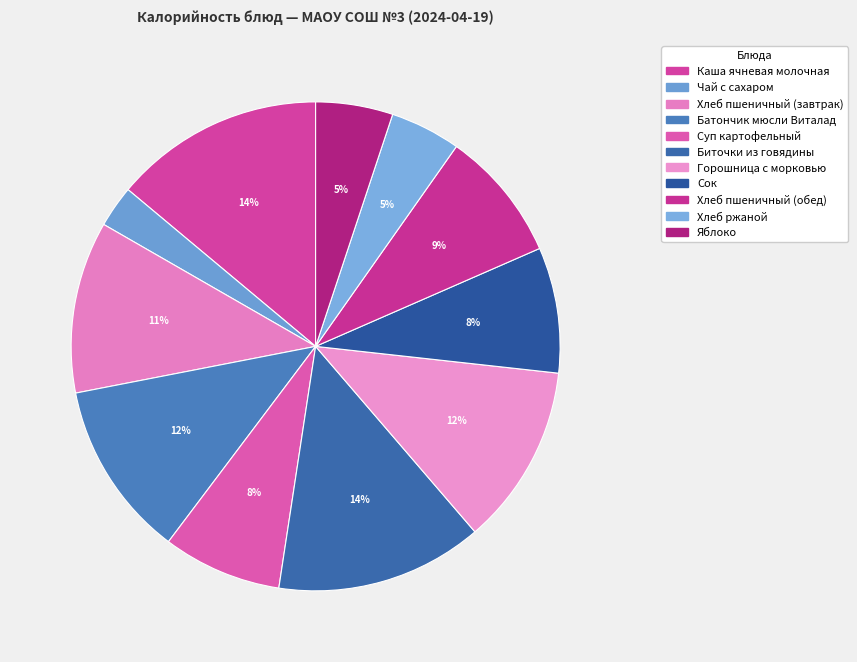

Does Яблоко represent more than half of the total?

No